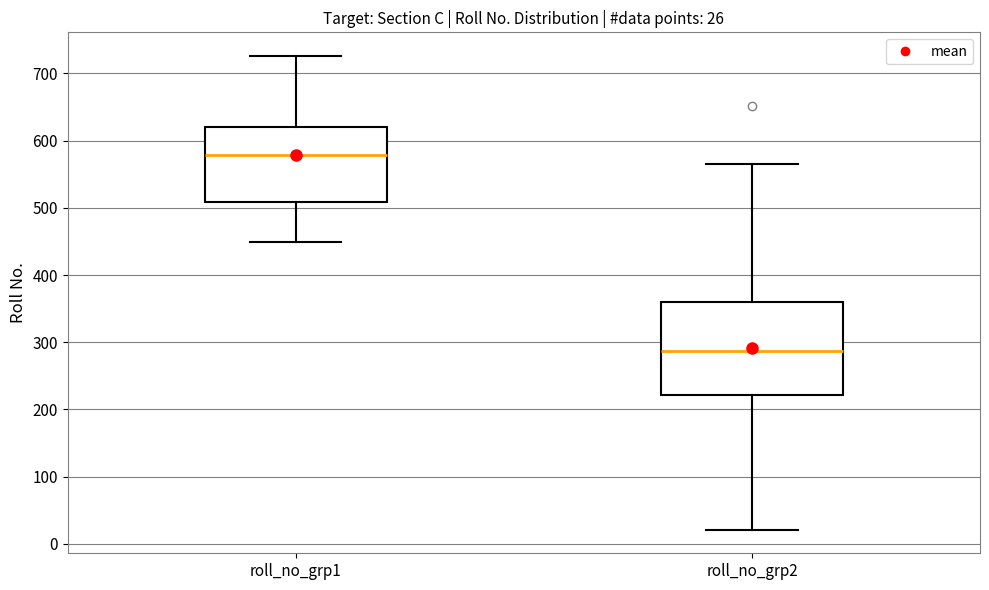

Comparing the boxes themselves (not the whiskers), which one is the tallest?

roll_no_grp2